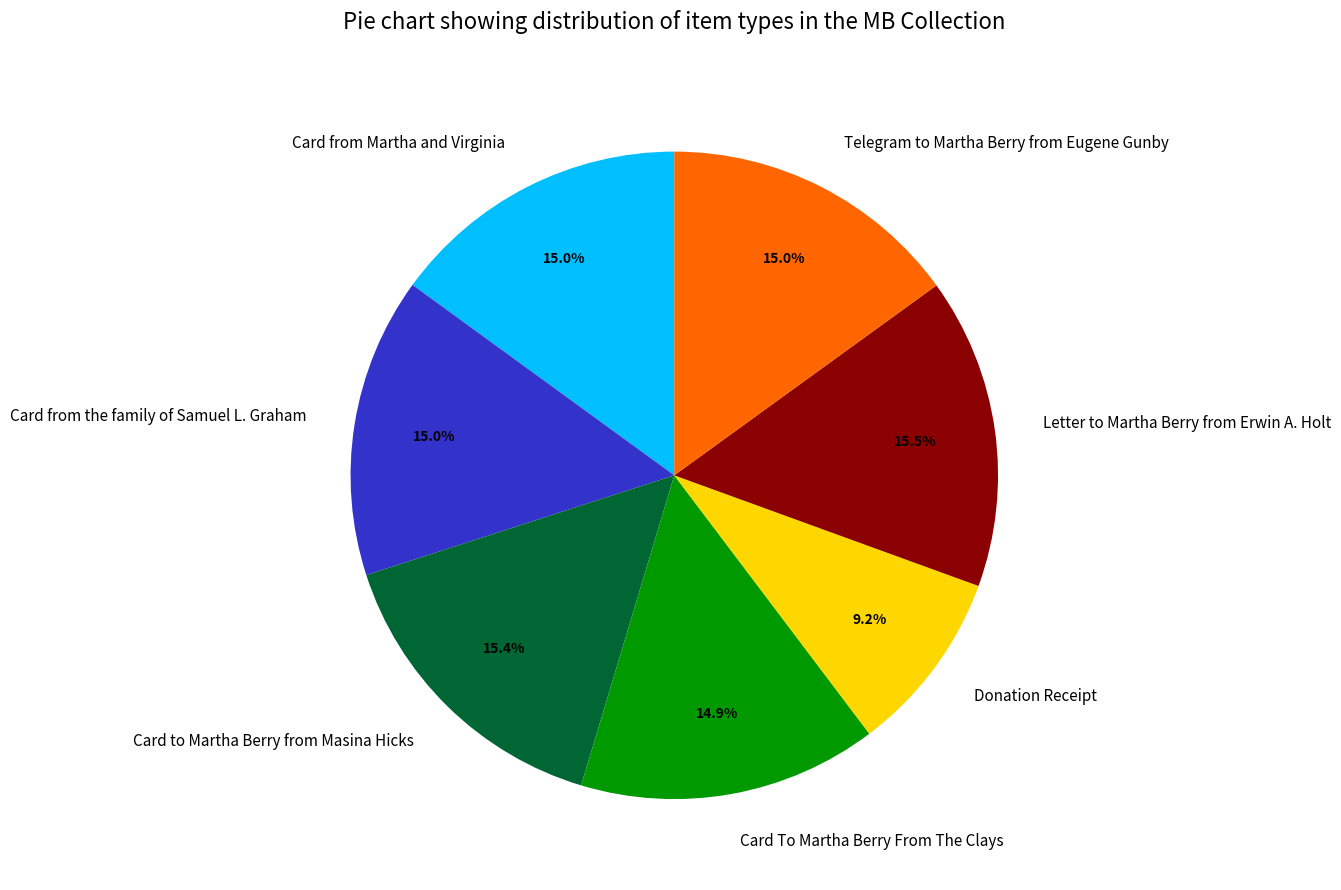

Approximately how many times larger is the value at Card to Martha Berry from Masina Hicks compared to Donation Receipt?

1.7